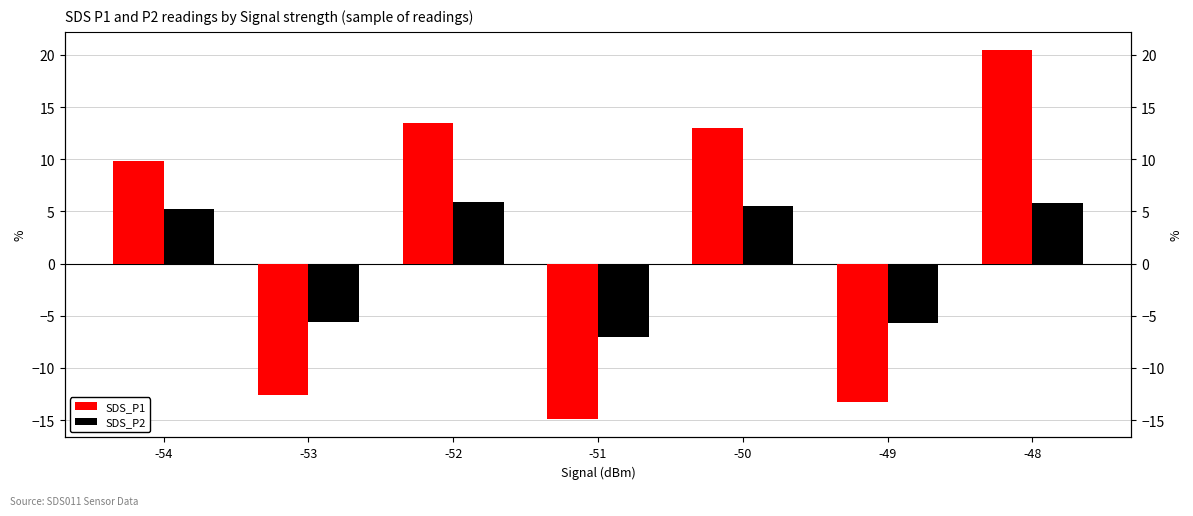

What is the average value of the SDS_P2 series?

0.6